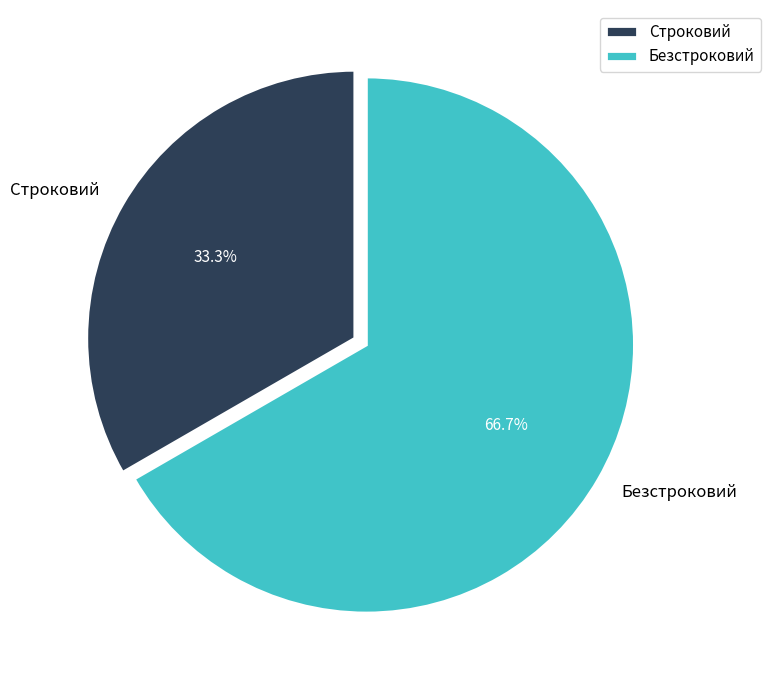

Is the sum of Строковий and Безстроковий greater than half?

Yes